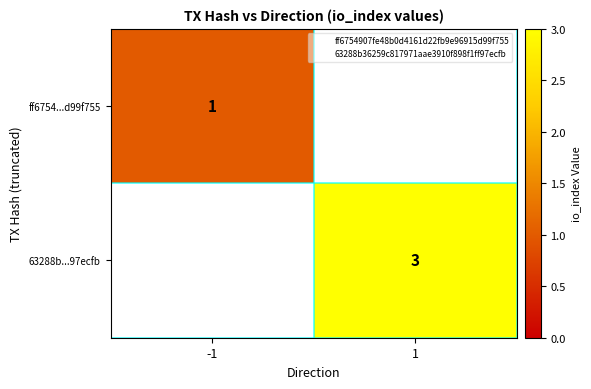

How many values in 63288b...97ecfb are above zero?

1